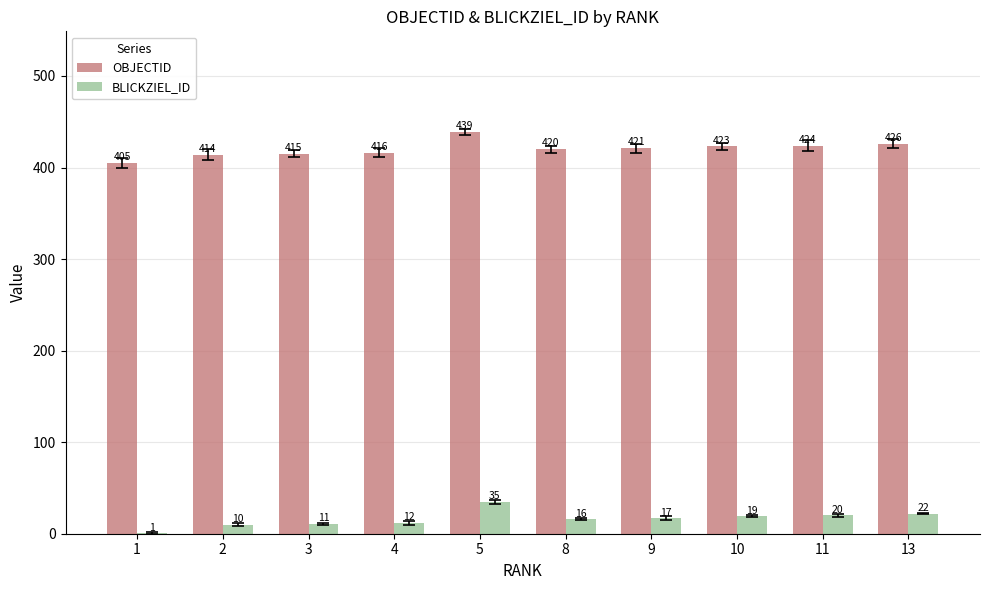

Are the bars grouped side by side (vs. stacked)?

Yes